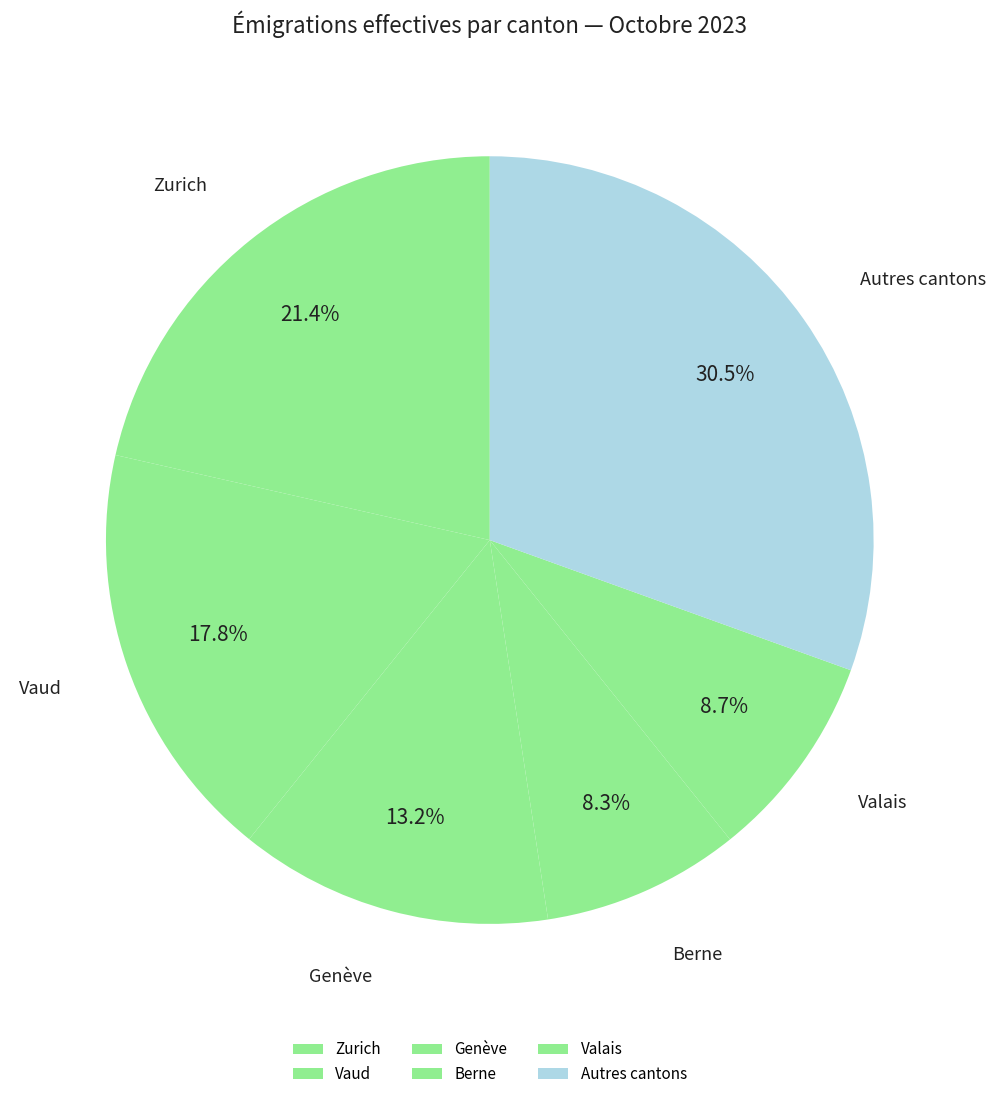

What portion of the pie excludes Valais?

91.3%